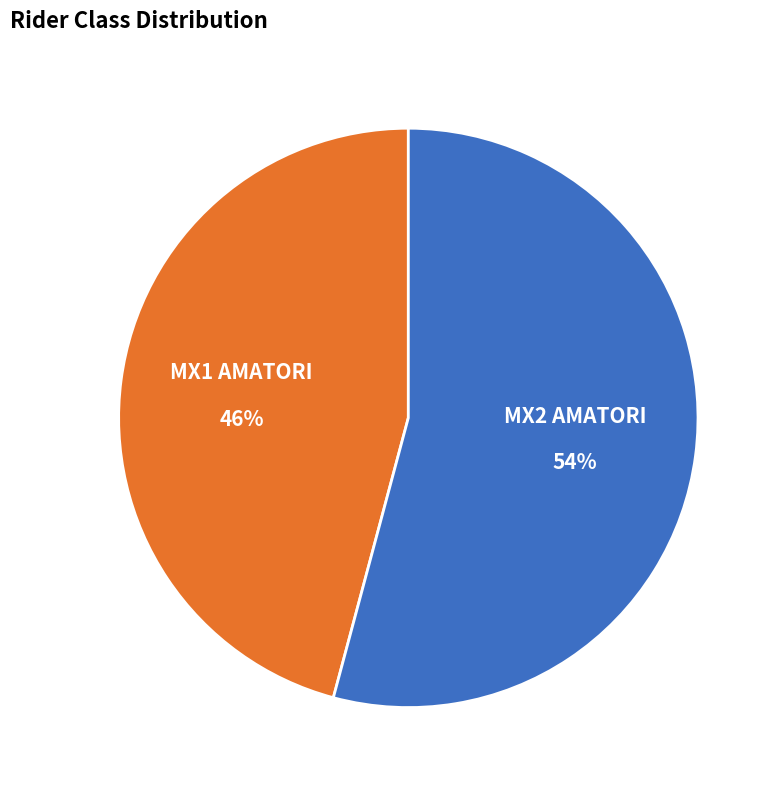

What is the ratio of the value at MX2 AMATORI to the value at MX1 AMATORI?

1.2